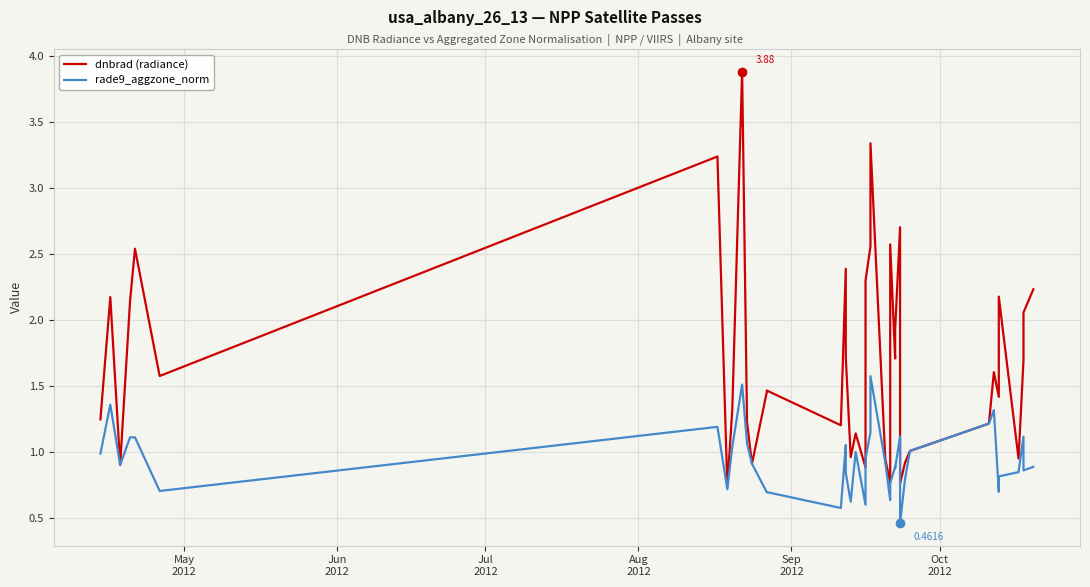

At how many categories does at least one series exceed 0?

40